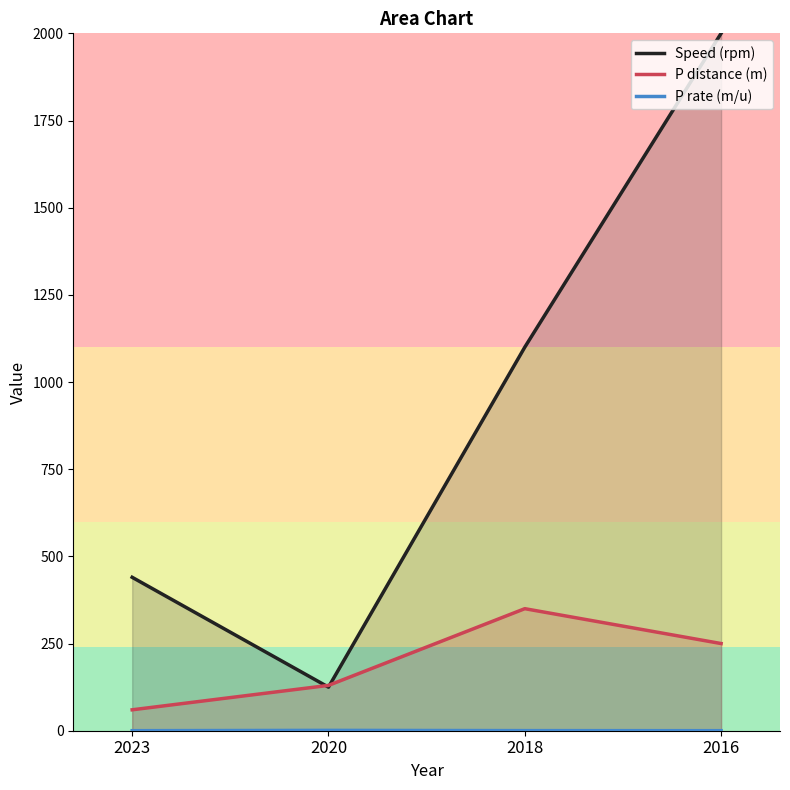

How many data points in P distance (m) are less than 250?

2